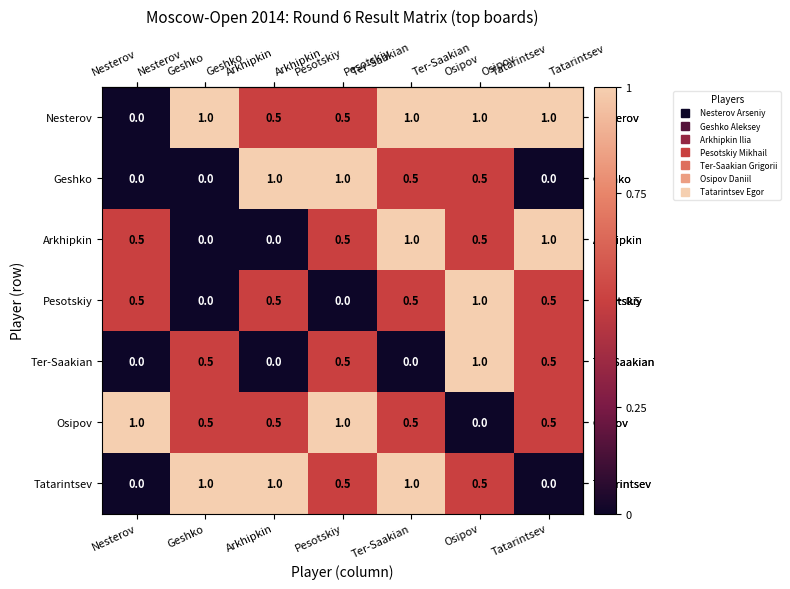

What is the total value across all series at Arkhipkin?

3.5